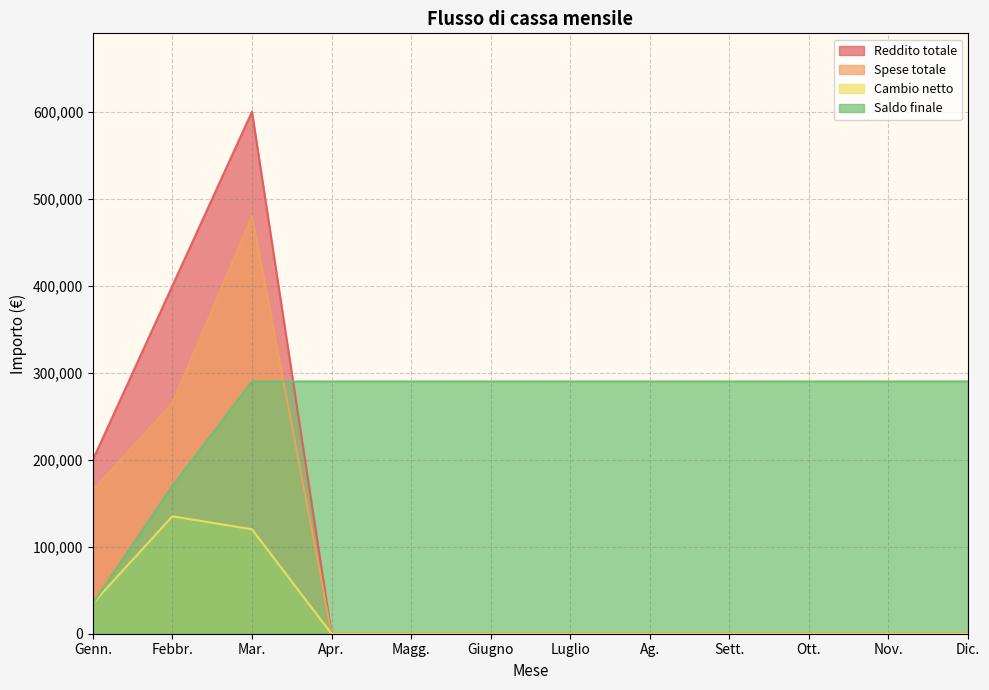

Which category has the highest value across all series?

Mar.